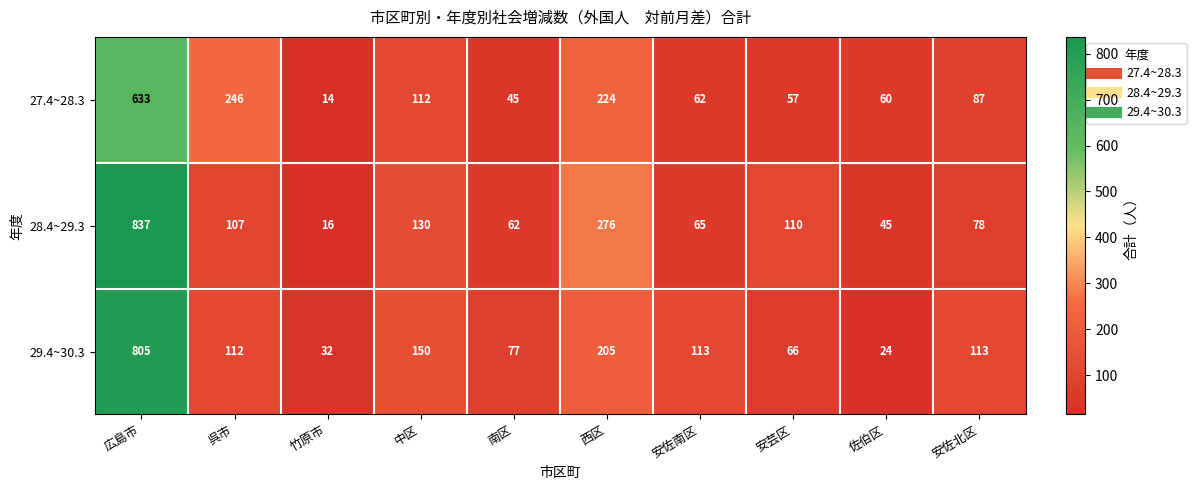

Reading right to left, what are all the values shown in this chart?

27.4~28.3: 安佐北区=87	佐伯区=60	安芸区=57	安佐南区=62	西区=224	南区=45	中区=112	竹原市=14	呉市=246	広島市=633
28.4~29.3: 安佐北区=78	佐伯区=45	安芸区=110	安佐南区=65	西区=276	南区=62	中区=130	竹原市=16	呉市=107	広島市=837
29.4~30.3: 安佐北区=113	佐伯区=24	安芸区=66	安佐南区=113	西区=205	南区=77	中区=150	竹原市=32	呉市=112	広島市=805